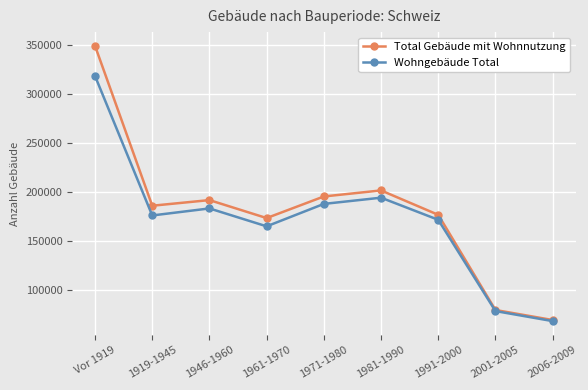

Reading left to right, list all the values displayed in this chart.

Total Gebäude mit Wohnnutzung: 349166	186002	191750	173403	195452	201622	176707	79568	69346
Wohngebäude Total: 318386	176065	183244	164971	187863	194206	171637	78482	68237